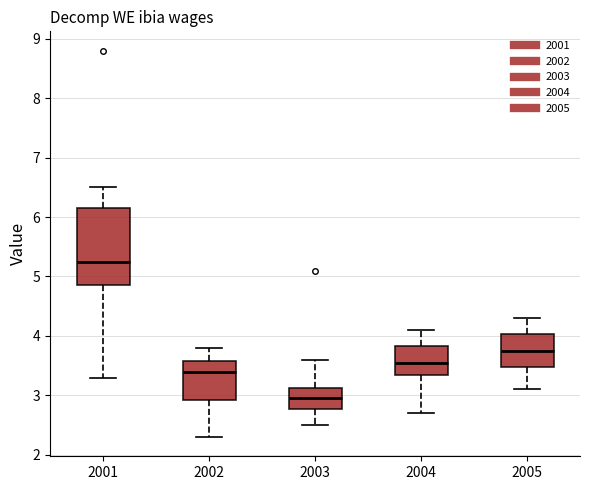

Reading left to right, transcribe this box plot: for each box, give where its median line is, the range the box spans, and where its two whiskers end, as read against the y-axis. The values are not printed on the chart, so give them approximately, as read against the axis.

2001: median 5.3, box 4.9 to 6.2, whiskers 3.3 to 6.5
2002: median 3.4, box 2.9 to 3.6, whiskers 2.3 to 3.8
2003: median 3.0, box 2.8 to 3.1, whiskers 2.5 to 3.6
2004: median 3.6, box 3.4 to 3.8, whiskers 2.7 to 4.1
2005: median 3.8, box 3.5 to 4.0, whiskers 3.1 to 4.3